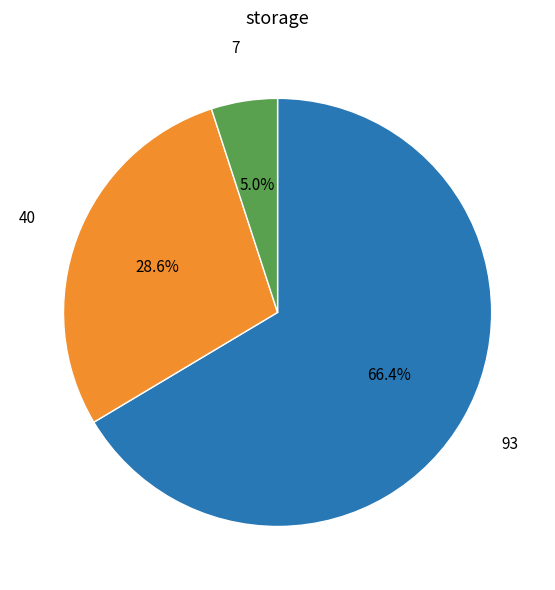

Is there a majority slice in this chart?

Yes